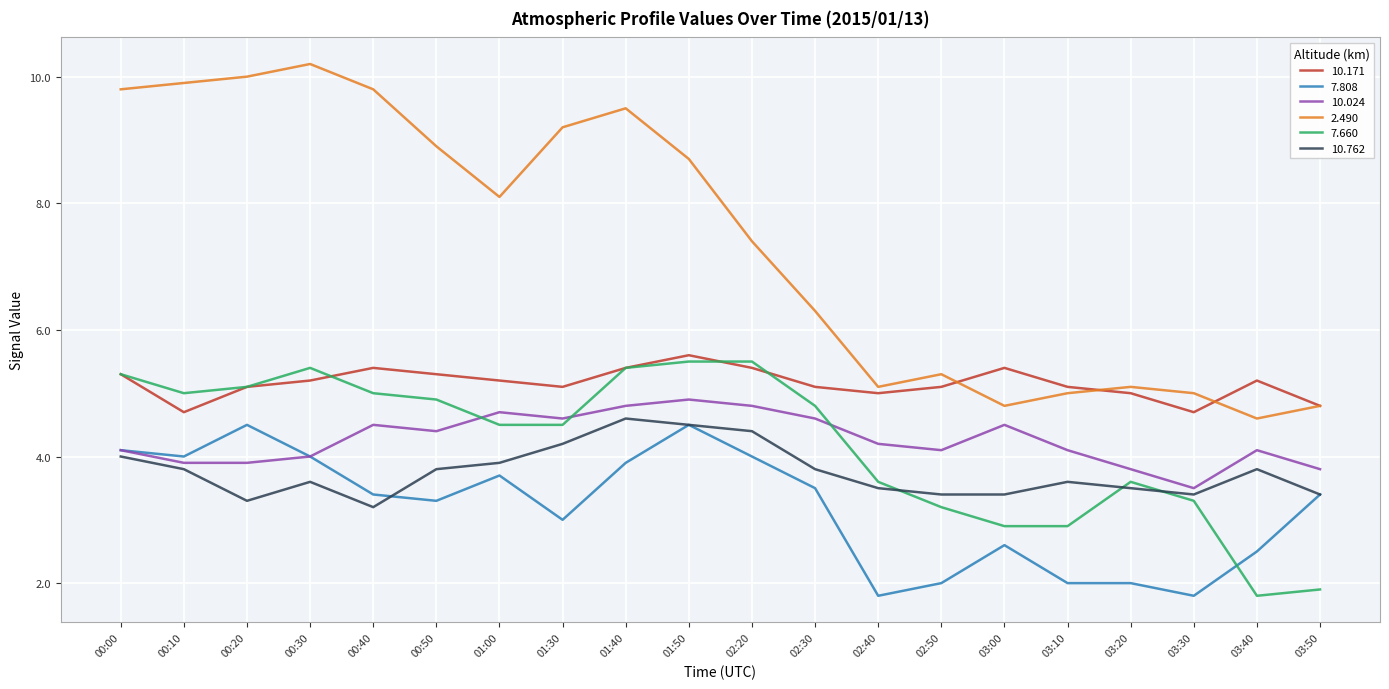

What is the difference between the maximum and minimum values in the 10.024 series?

1.4